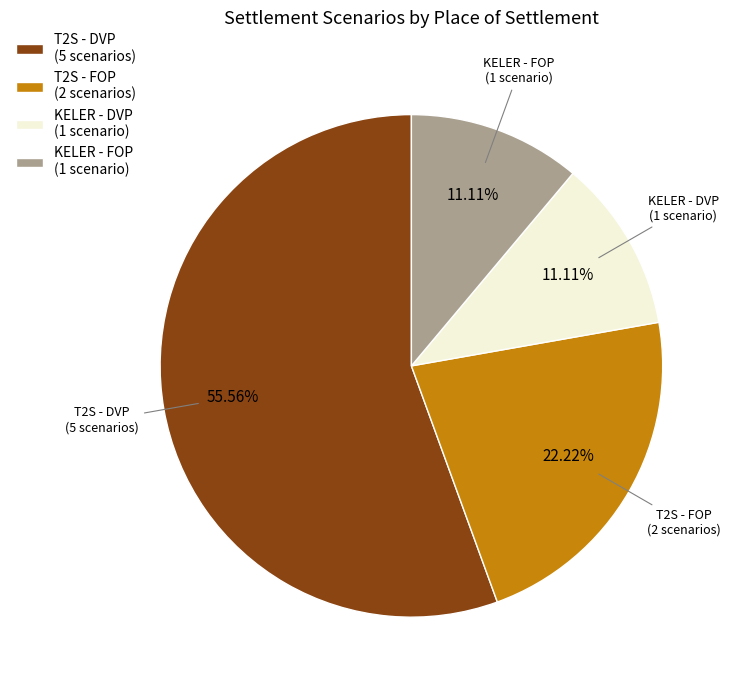

Approximately how many times larger is the value at T2S - DVP (5 scenarios) compared to T2S - FOP (2 scenarios)?

2.5